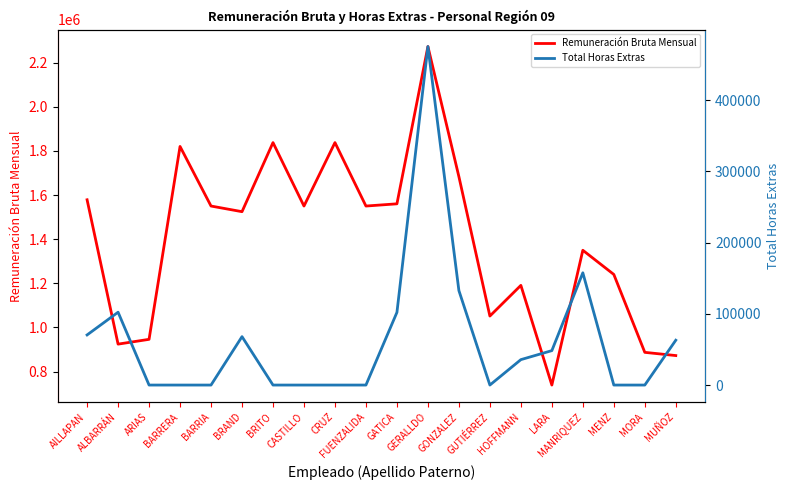

What is the value of the Remuneración Bruta Mensual point at the 16th from the left?

738835